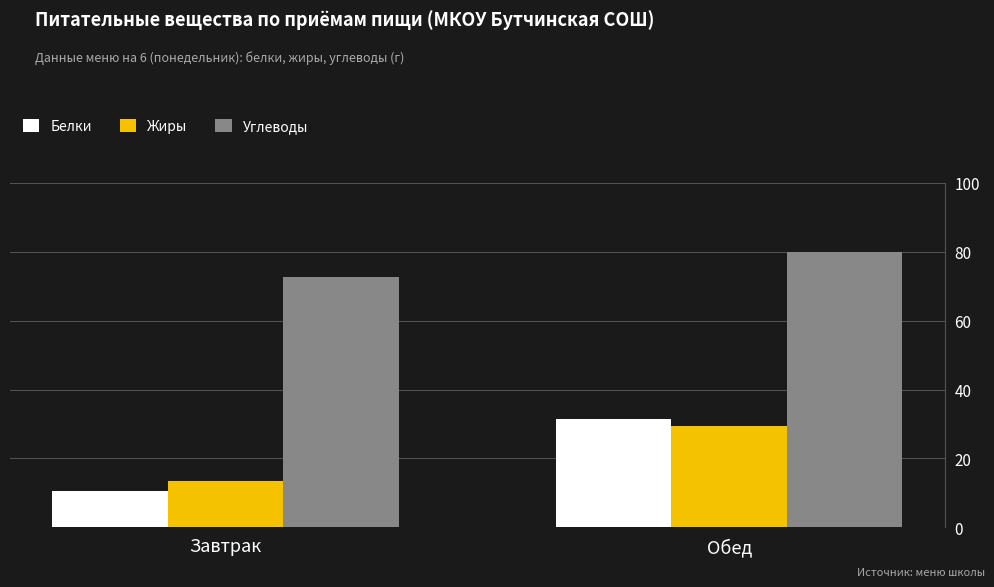

Reading right to left, extract all data points from this chart.

Белки: 31.6	10.6
Жиры: 29.4	13.6
Углеводы: 79.8	72.8